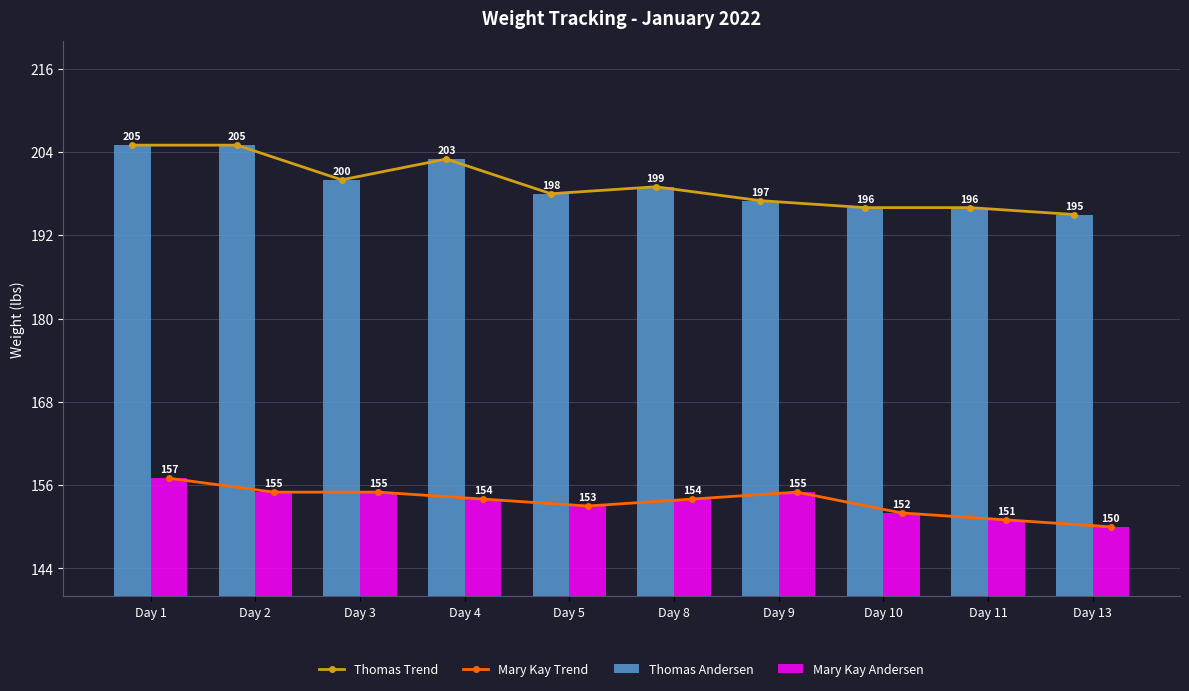

List the series in order of their peak value, highest first.

Thomas Trend, Thomas Andersen, Mary Kay Trend, Mary Kay Andersen